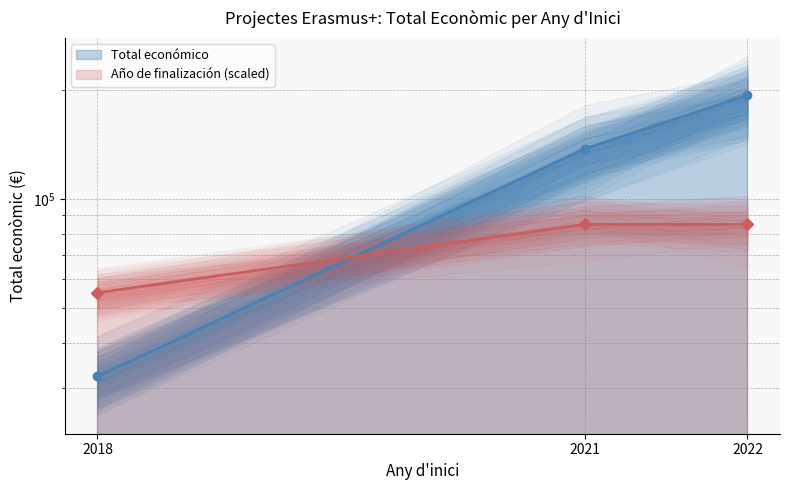

Is it true that the value at 2018 is 32242?

True